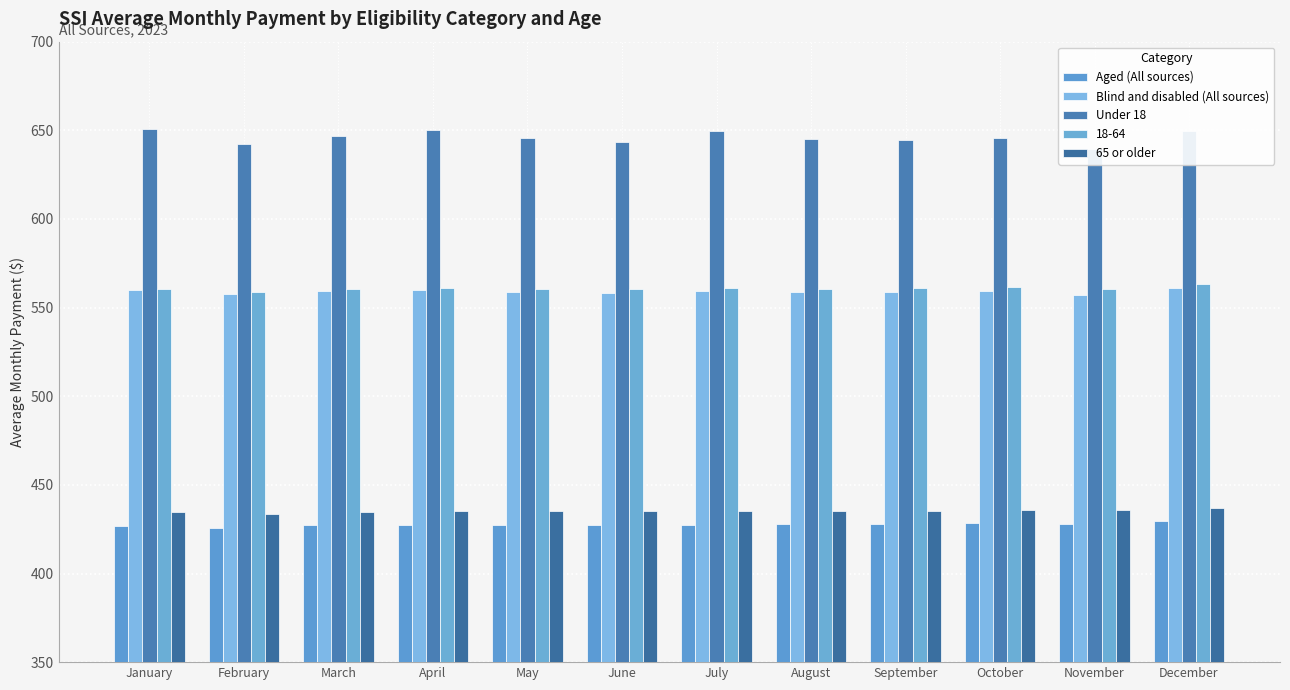

How many groups of bars are there?

12